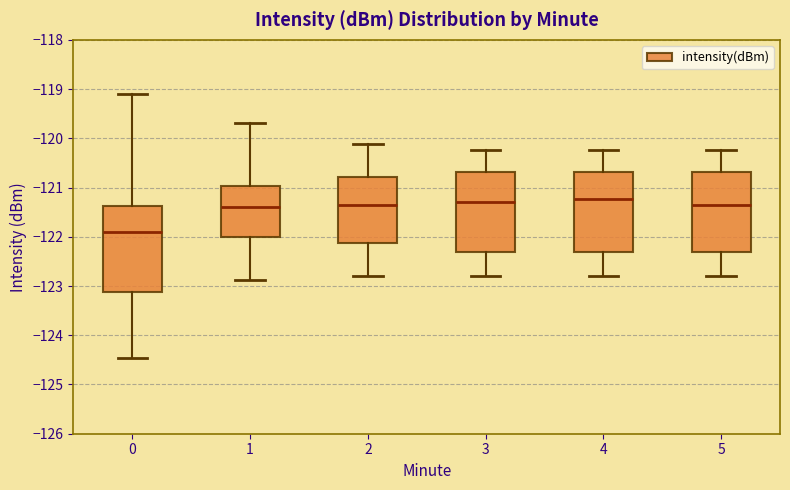

Which box is the tallest, from its lower edge to its upper edge?

0